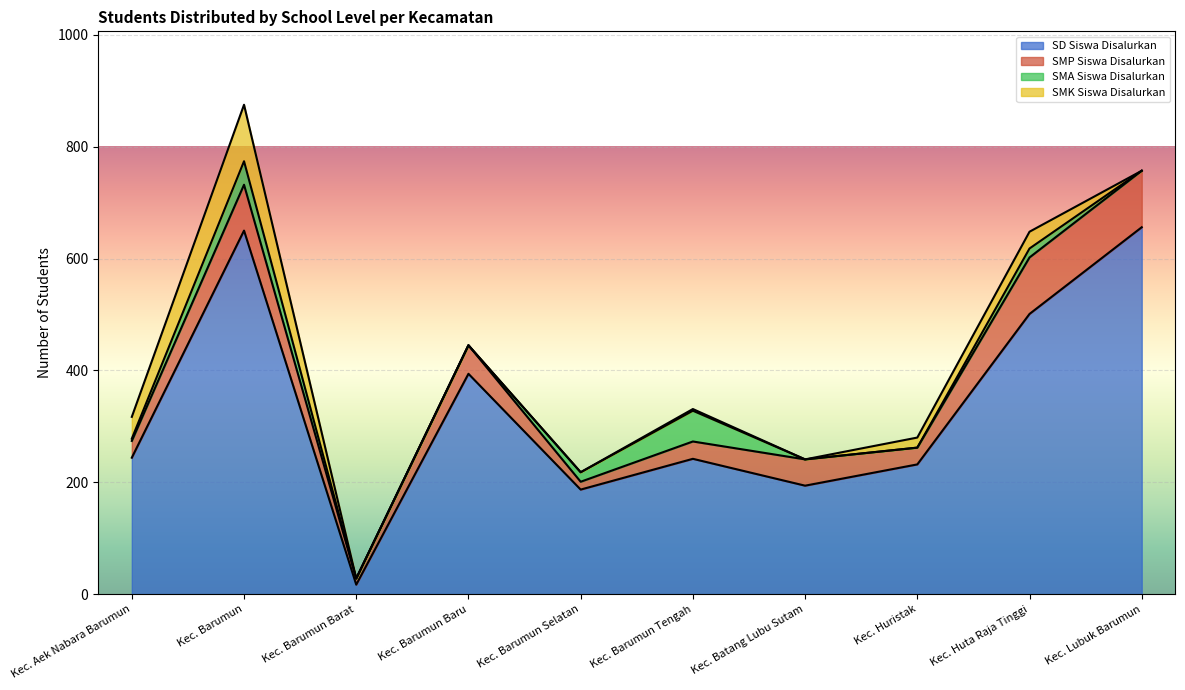

What are all the series names shown in the legend?

SD Siswa Disalurkan, SMP Siswa Disalurkan, SMA Siswa Disalurkan, SMK Siswa Disalurkan